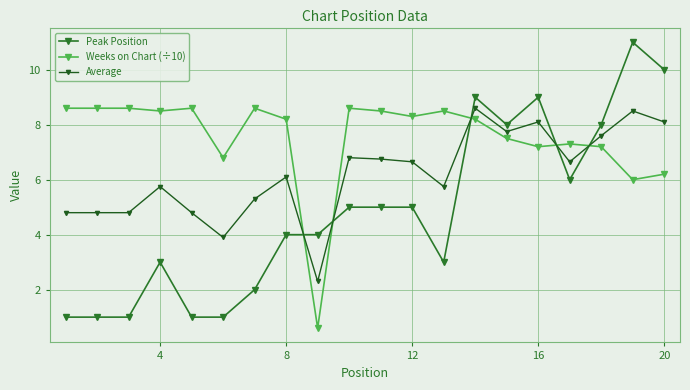

Reading left to right, extract all data points from this chart.

Peak Position: 1.0	1.0	1.0	3.0	1.0	1.0	2.0	4.0	4.0	5.0	5.0	5.0	3.0	9.0	8.0	9.0	6.0	8.0	11.0	10.0
Weeks on Chart (÷10): 8.6	8.6	8.6	8.5	8.6	6.8	8.6	8.2	0.6	8.6	8.5	8.3	8.5	8.2	7.5	7.2	7.3	7.2	6.0	6.2
Average: 4.8	4.8	4.8	5.8	4.8	3.9	5.3	6.1	2.3	6.8	6.8	6.7	5.8	8.6	7.8	8.1	6.7	7.6	8.5	8.1